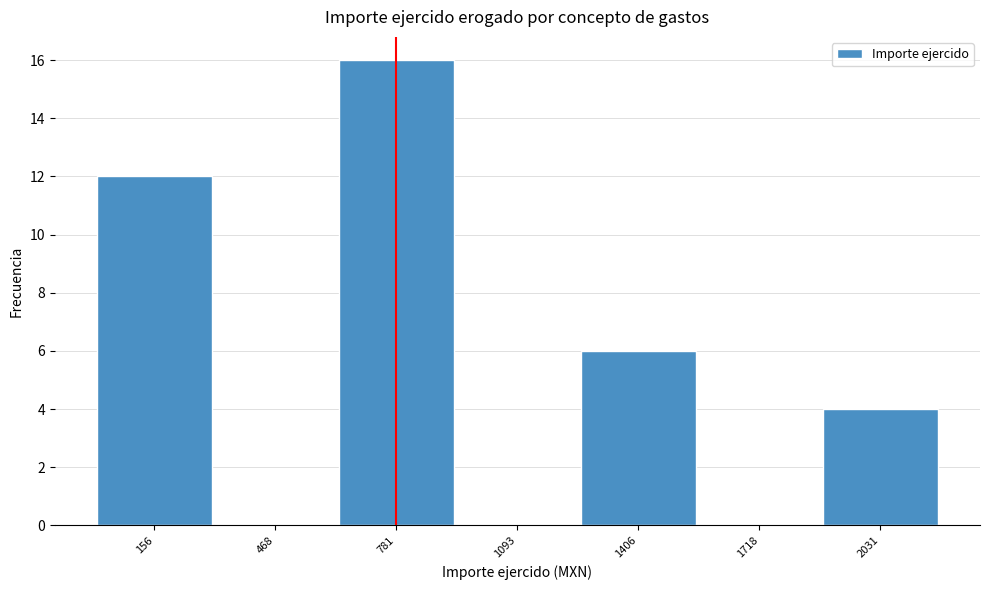

Reading right to left, transcribe all the data shown in this chart.

2031=4	1718=0	1406=6	1093=0	781=16	468=0	156=12